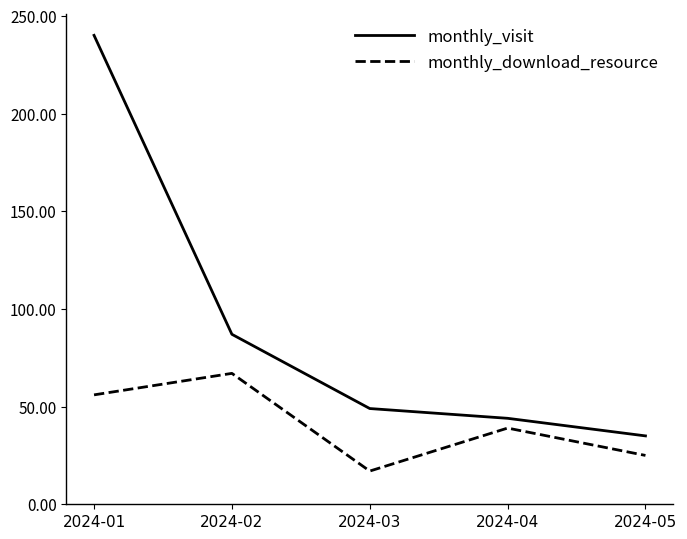

Where does the monthly_visit series first go above 49?

2024-01